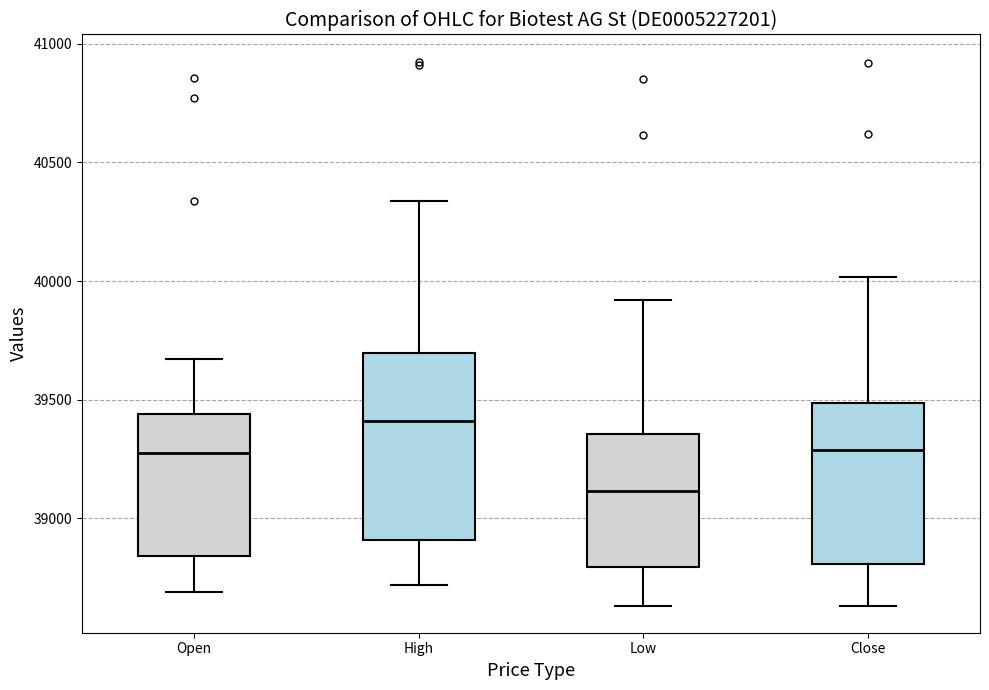

Reading left to right, transcribe this box plot: for each box, give where its median line is, the range the box spans, and where its two whiskers end, as read against the y-axis. The values are not printed on the chart, so give them approximately, as read against the axis.

Open: median 39300, box 38850 to 39450, whiskers 38700 to 39650
High: median 39400, box 38900 to 39700, whiskers 38700 to 40350
Low: median 39100, box 38800 to 39350, whiskers 38650 to 39900
Close: median 39300, box 38800 to 39500, whiskers 38650 to 40000